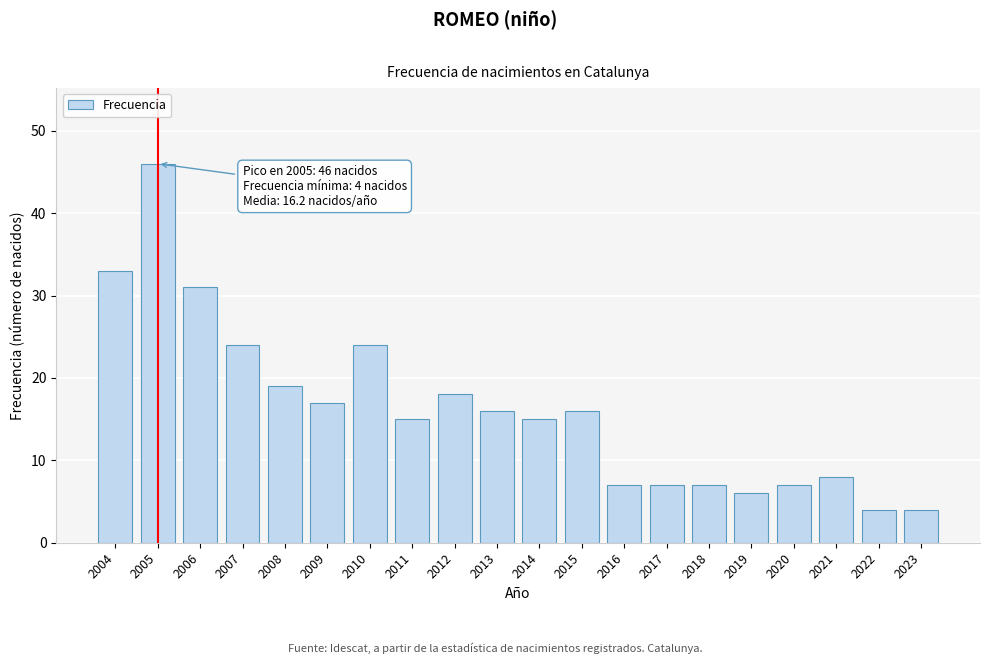

Reading left to right, transcribe all the data shown in this chart.

2004=33	2005=46	2006=31	2007=24	2008=19	2009=17	2010=24	2011=15	2012=18	2013=16	2014=15	2015=16	2016=7	2017=7	2018=7	2019=6	2020=7	2021=8	2022=4	2023=4